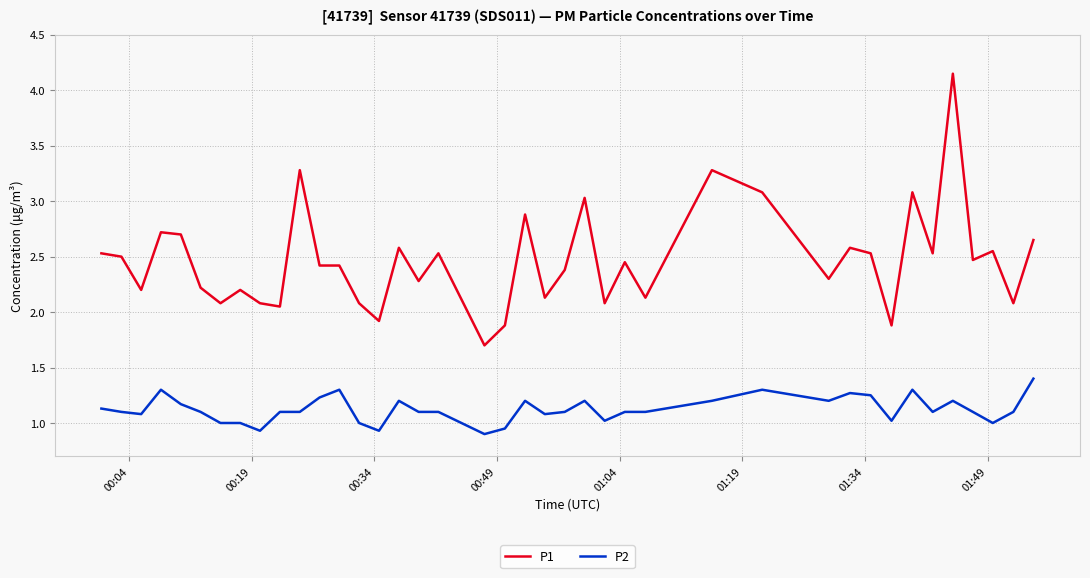

Which series has the largest total across all categories?

P1